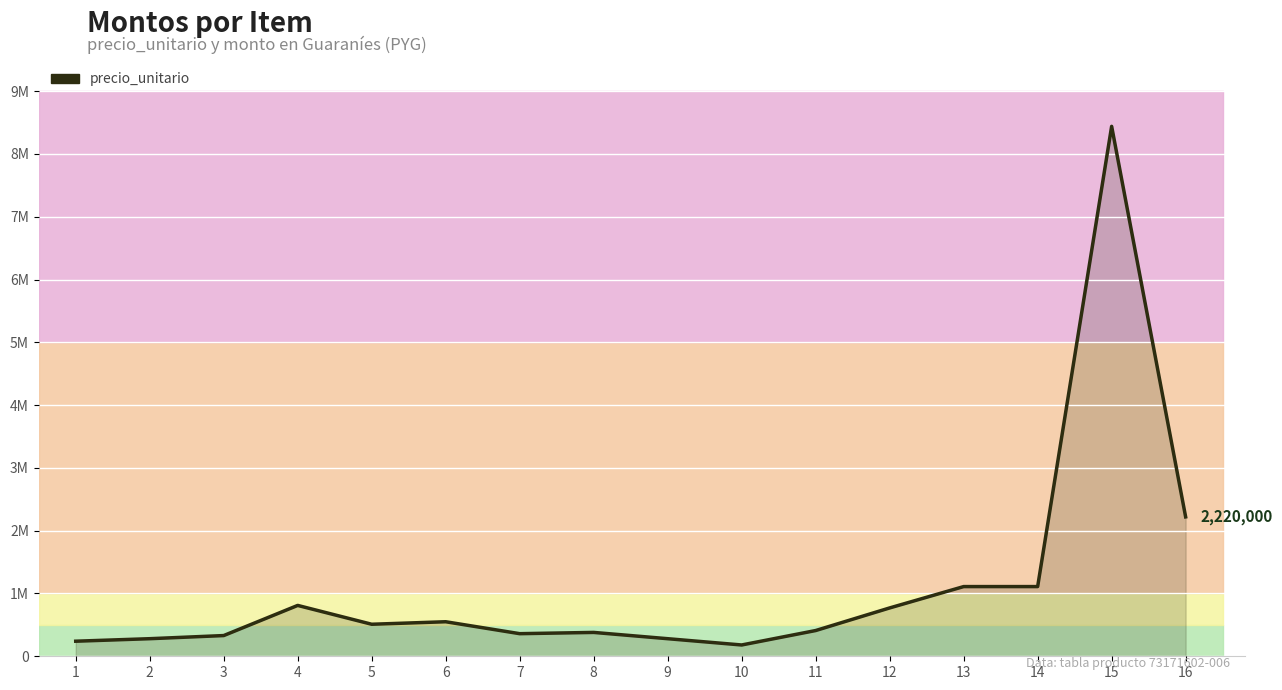

The chart shows a value of 1549735 at 14. True or false?

False